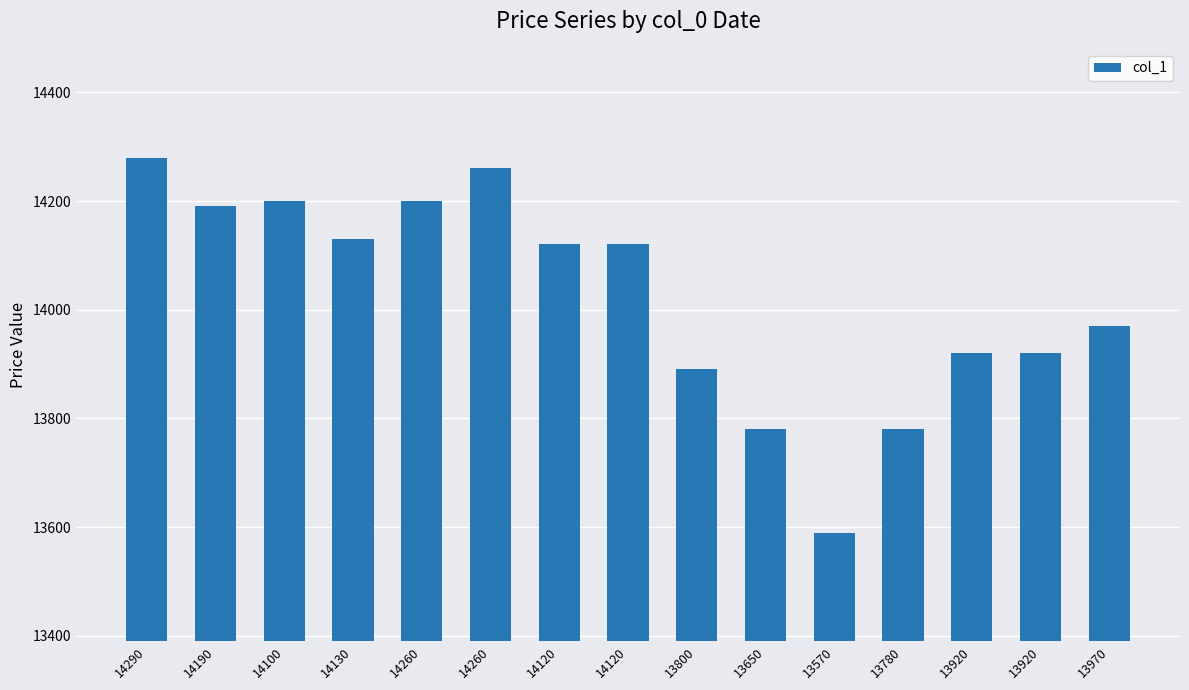

How many values are below 14120?

7